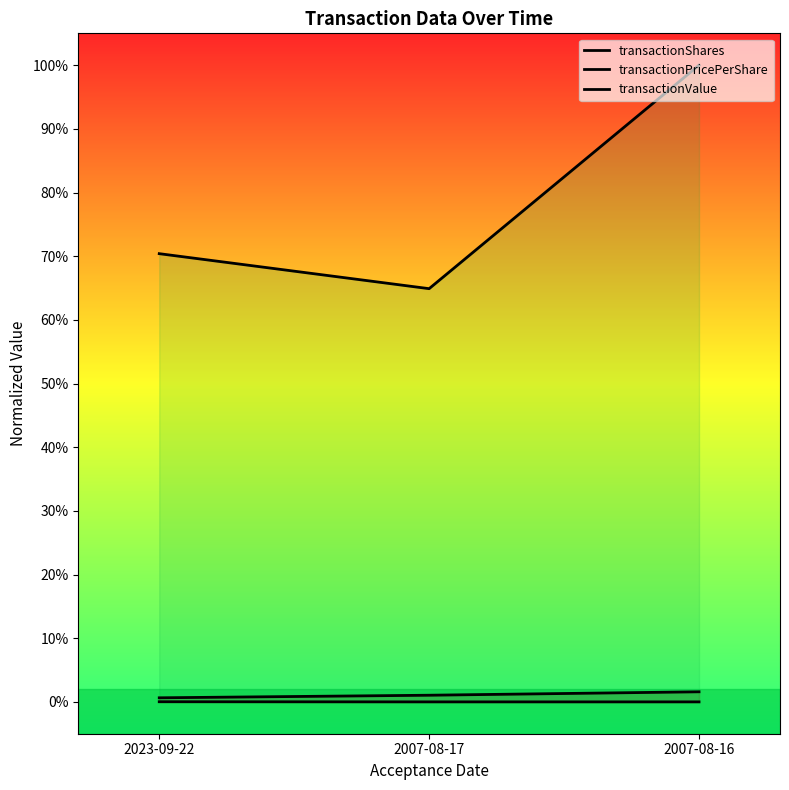

At 2007-08-16, list the series in order from smallest to largest.

transactionPricePerShare, transactionShares, transactionValue